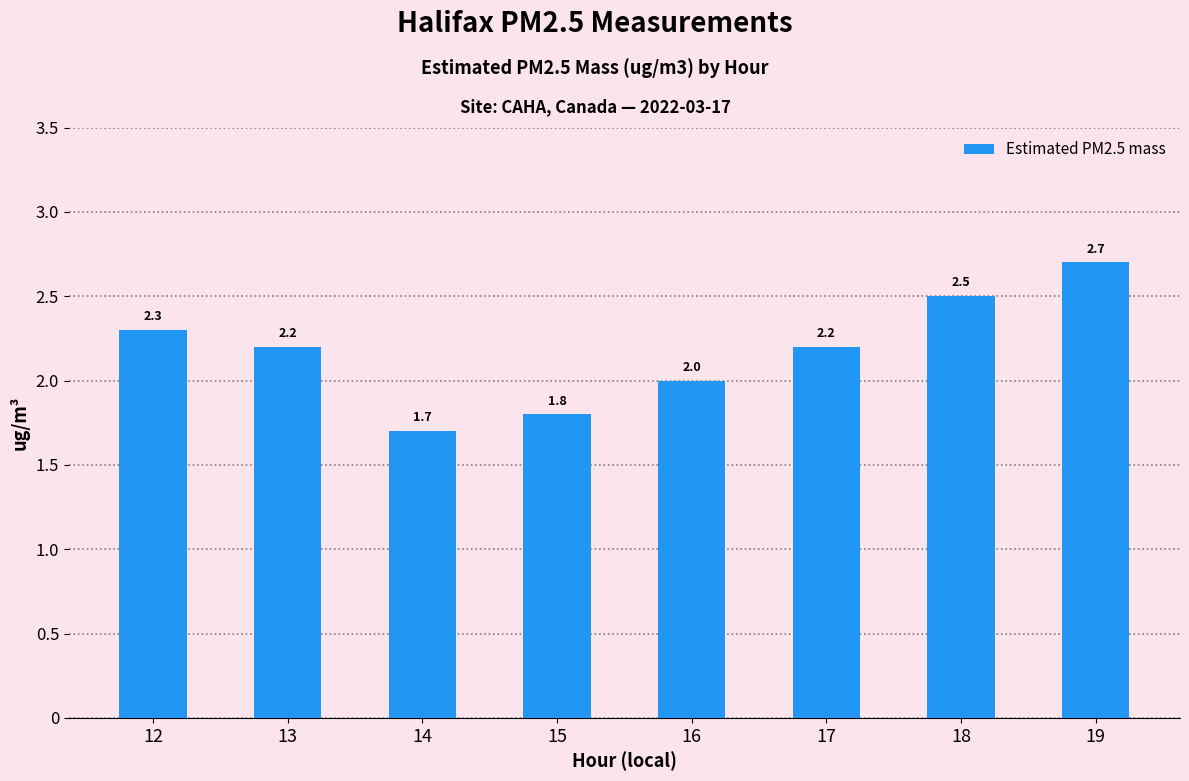

The value at 16 is 2.0. True or false?

True